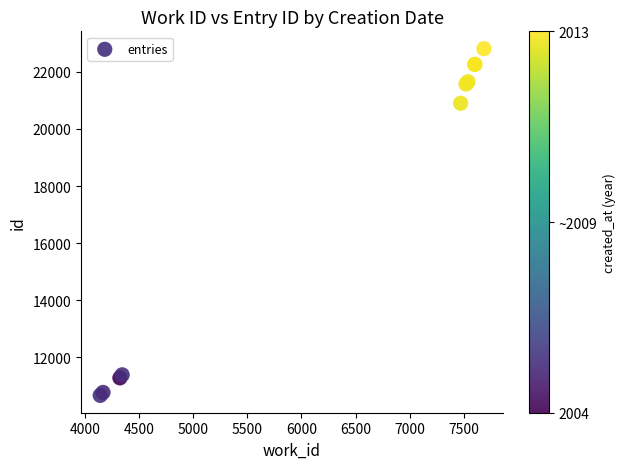

What Y value in the scatter plot is closest to 16737?

20902